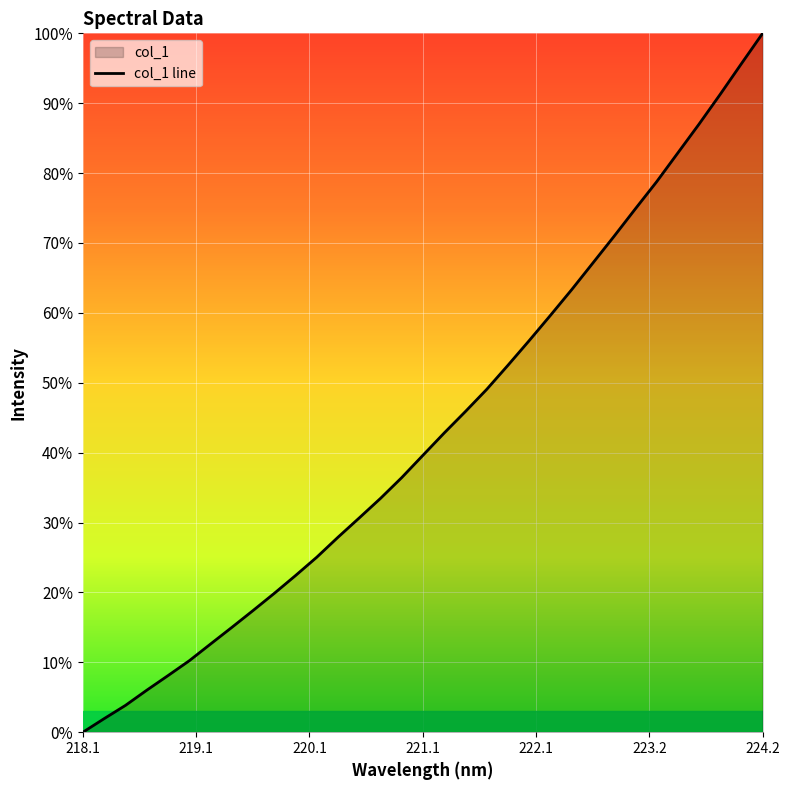

The value at 224.2 is 138.9. True or false?

False